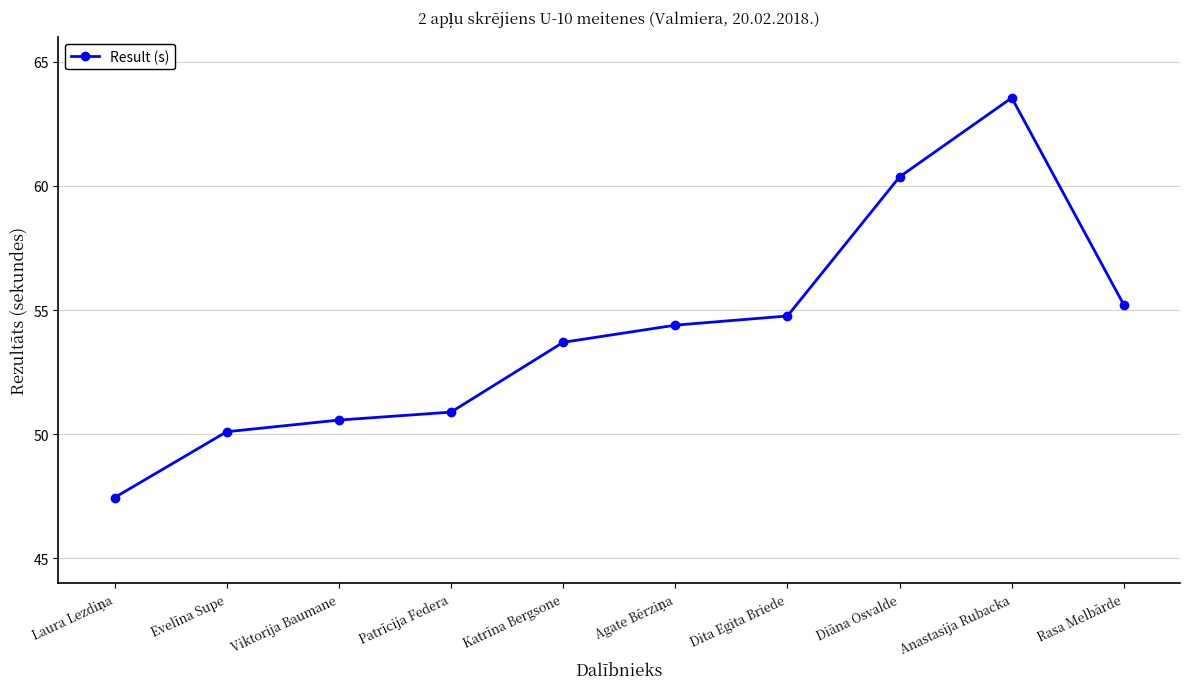

What is the average value?

54.1